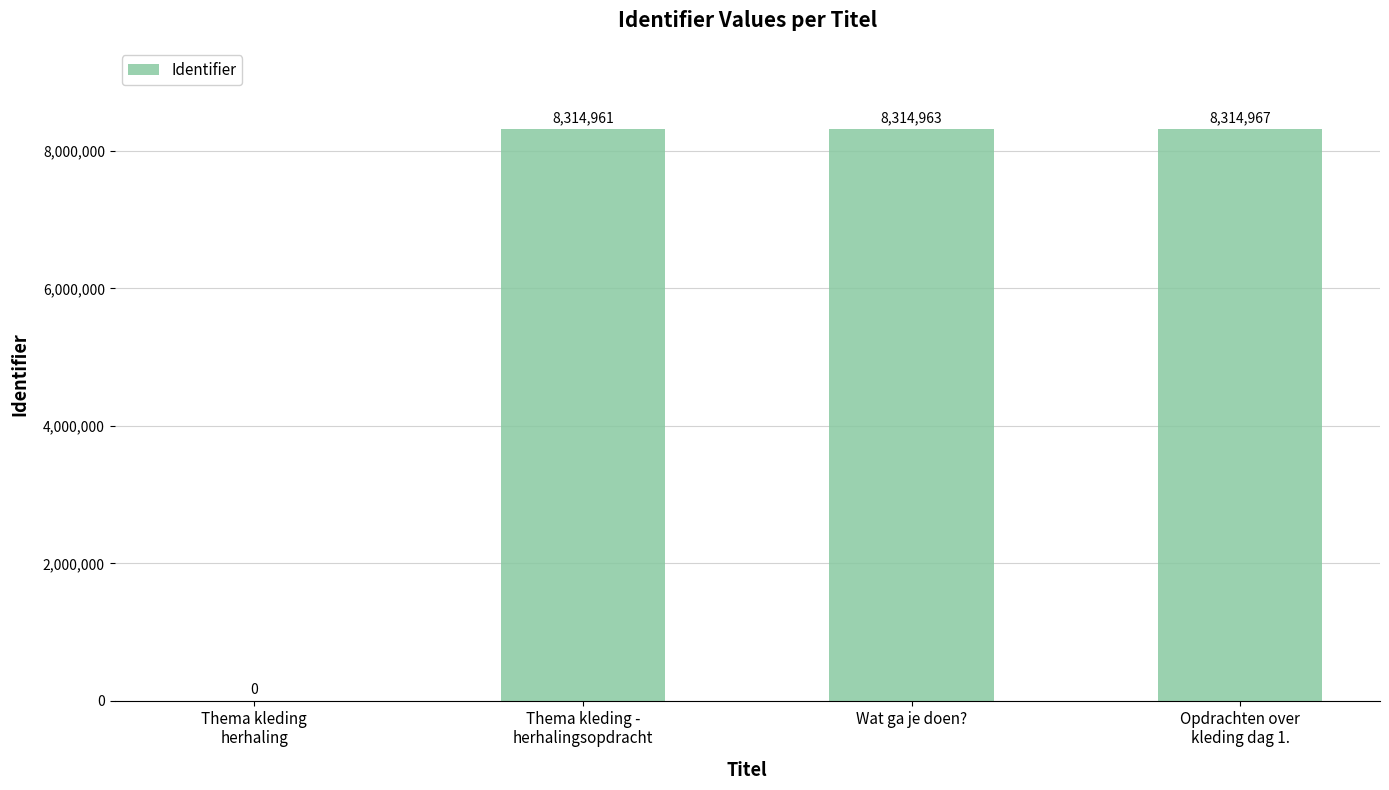

Are the bars horizontal?

No